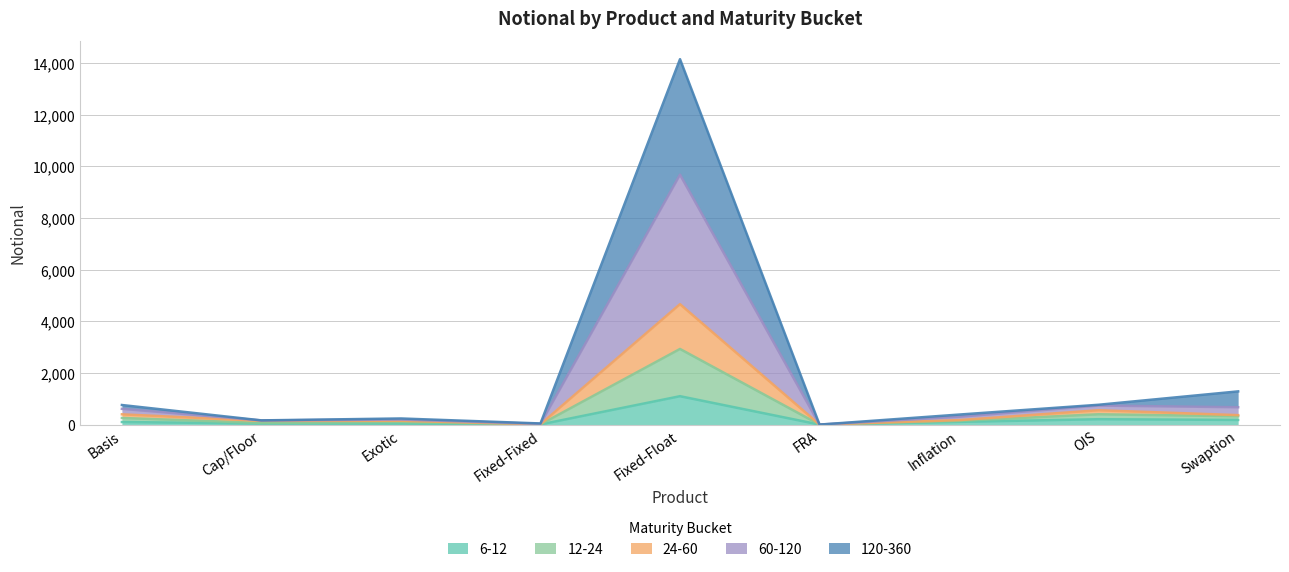

Which category has the lowest value across all series?

FRA